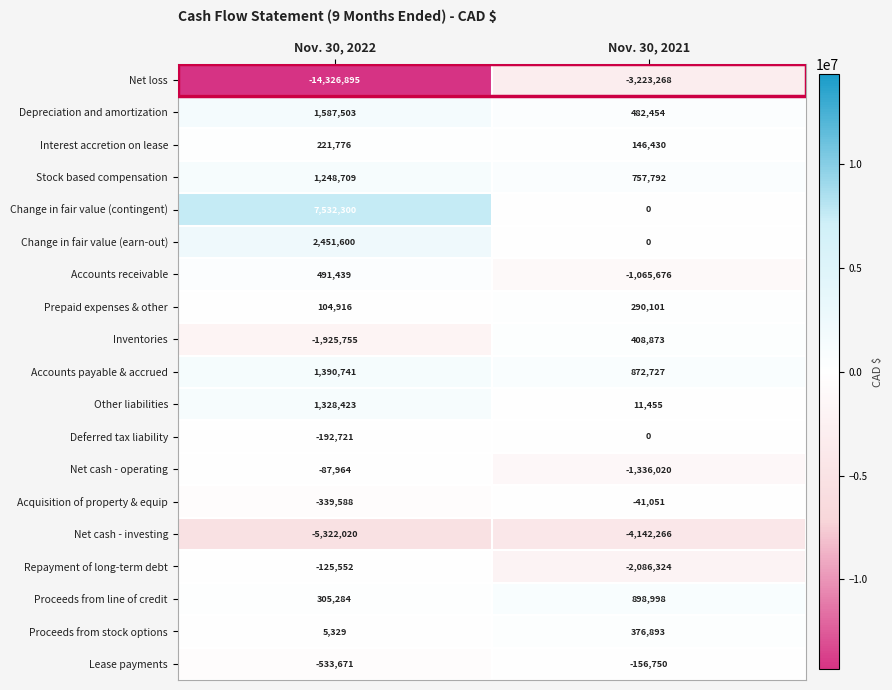

Which series has the largest range (max minus min)?

Net loss